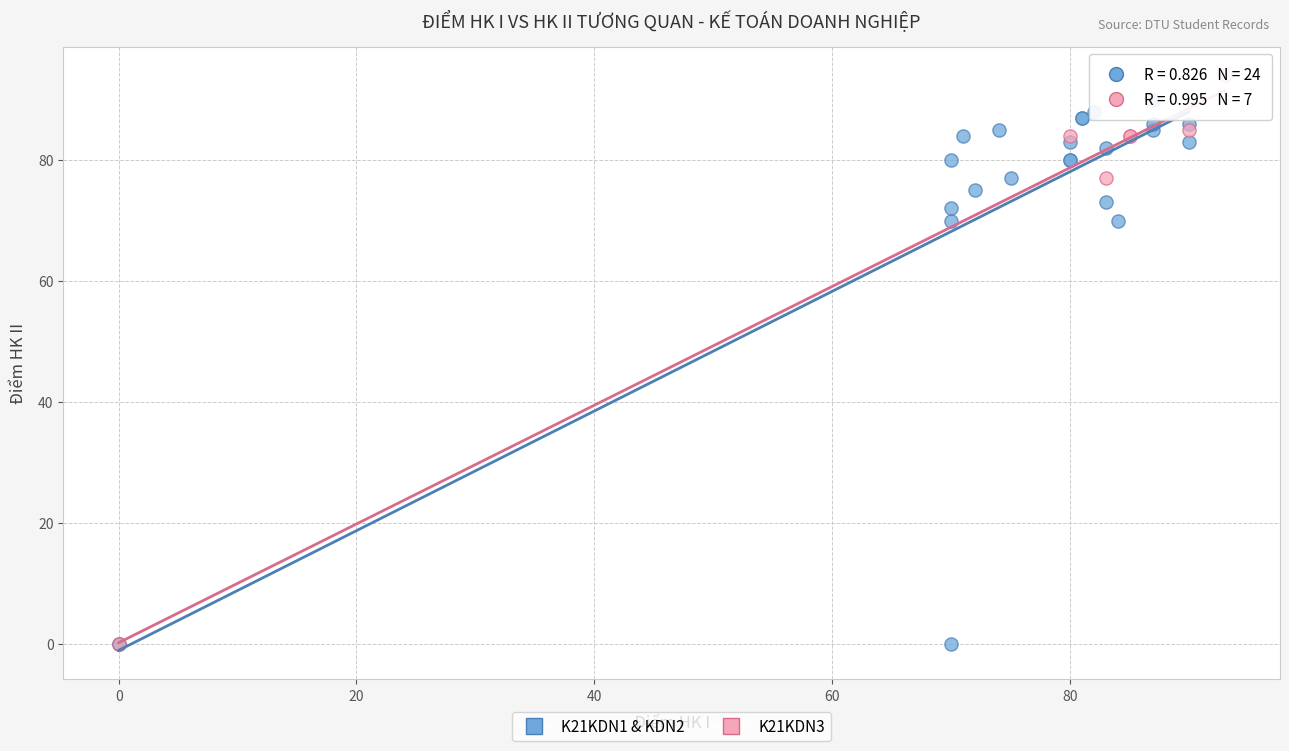

What are all the series names shown in the legend?

K21KDN1 & KDN2, K21KDN3